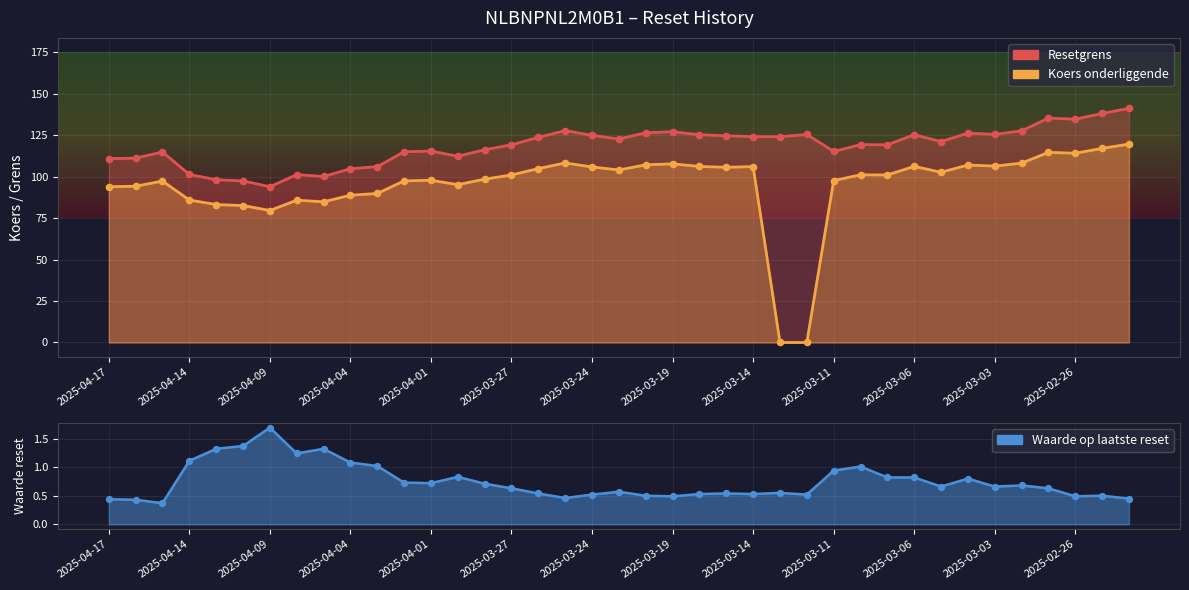

At how many categories does at least one series exceed 120?

20